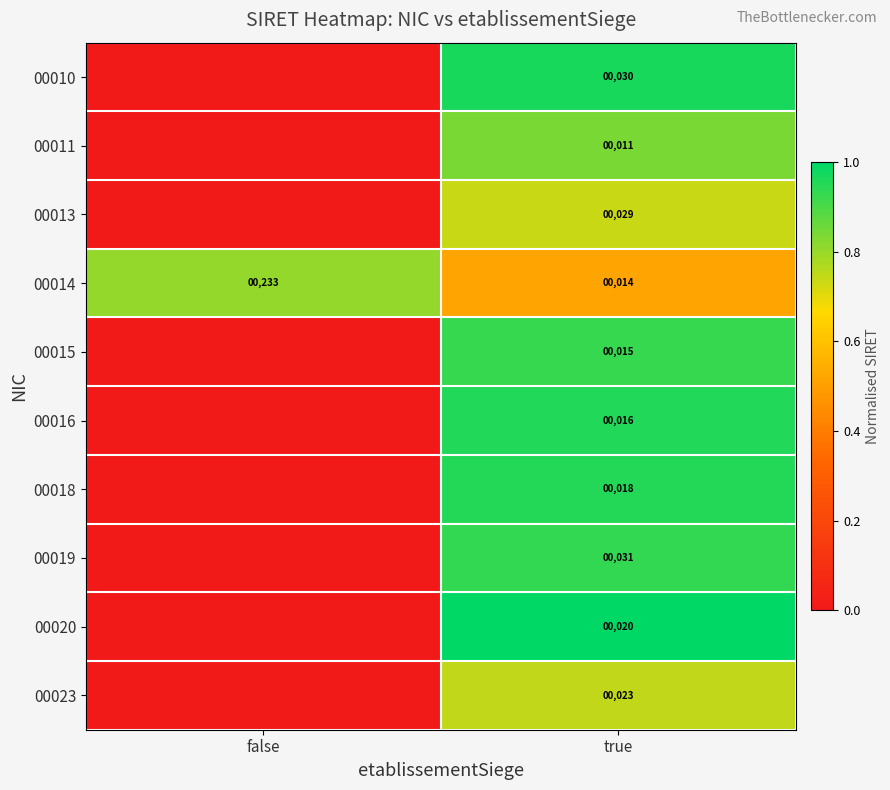

List the labels in order of 00014 value, largest first.

false, true